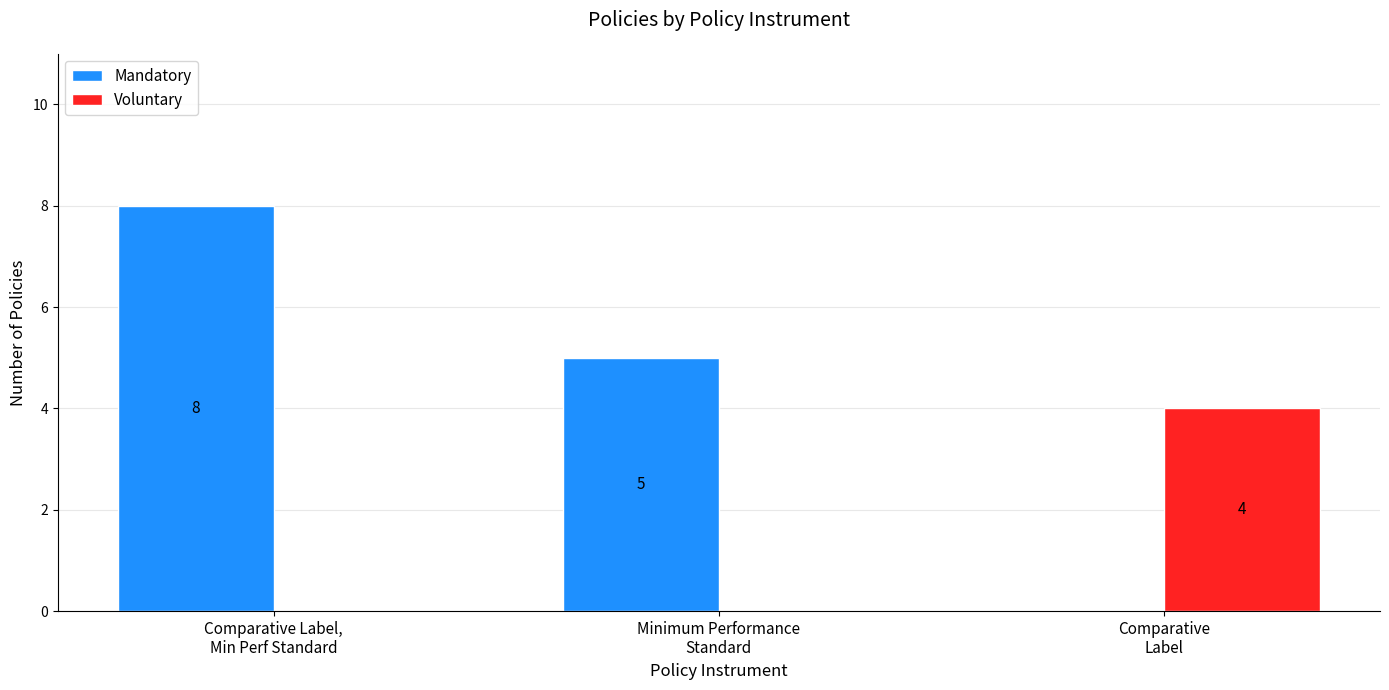

Count the number of categories in the chart.

3